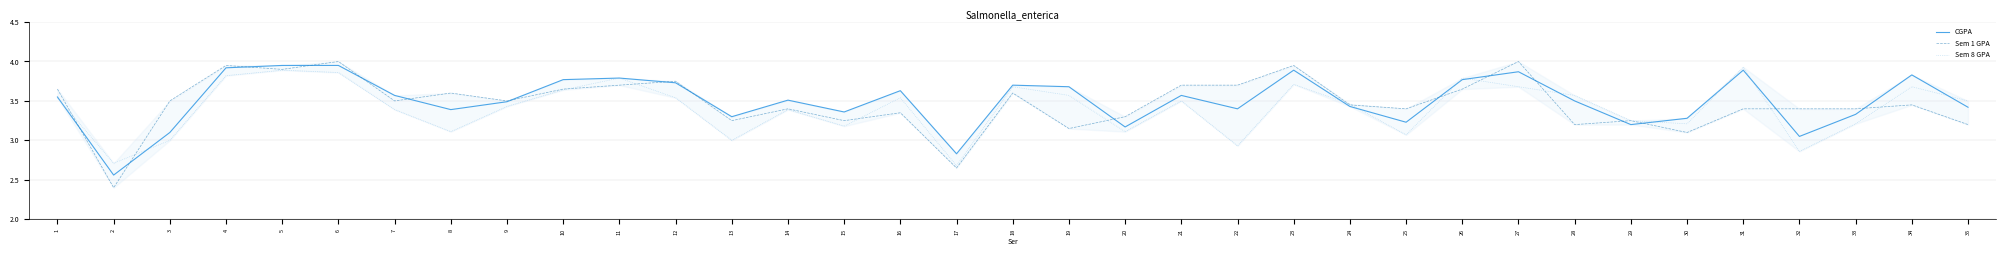

At how many categories does at least one series exceed 3?

33